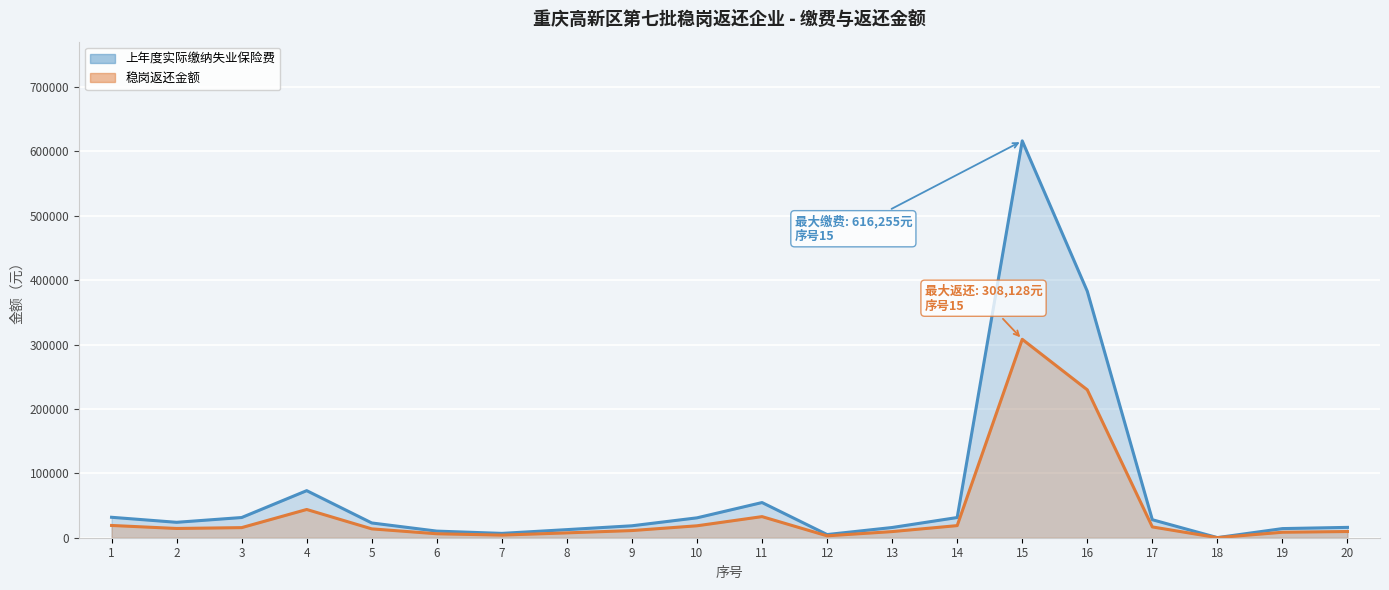

The 上年度实际缴纳失业保险费 series shows 30119.7 at 9. True or false?

False